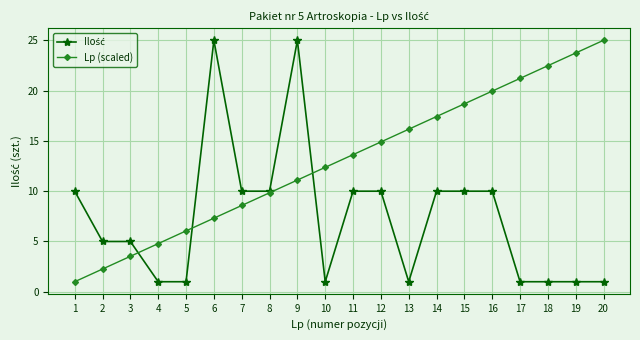

Is it true that Lp (scaled) equals 6.1 at 5?

True